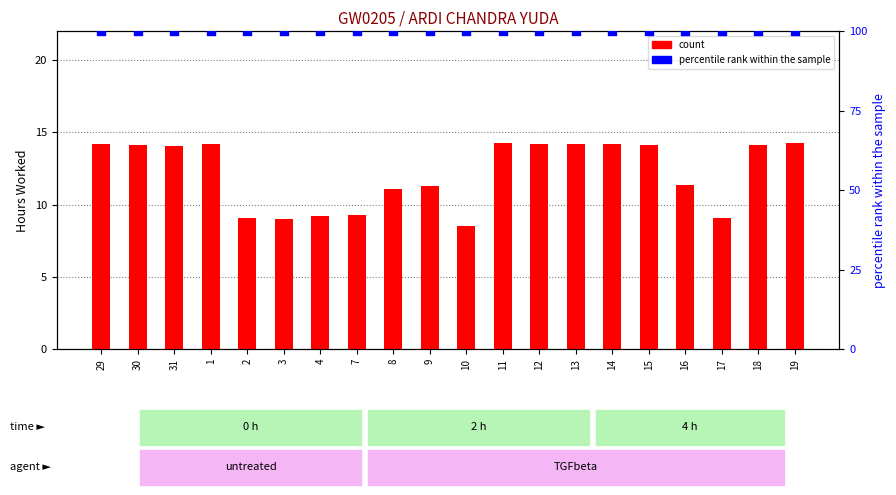

At how many categories does at least one series exceed 61?

20